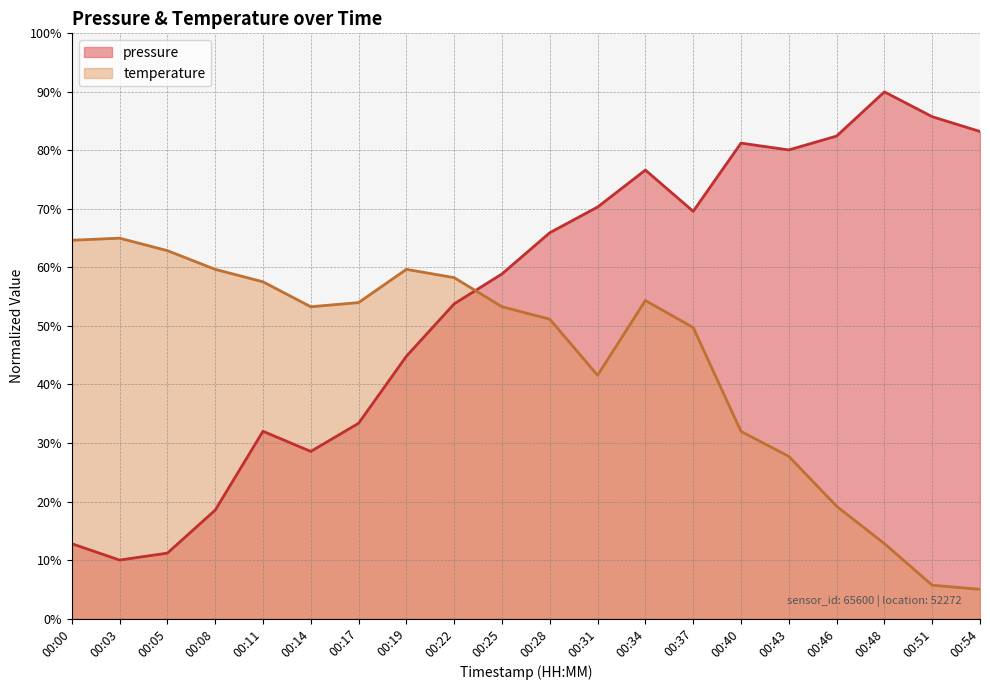

Does the chart display data point markers on the line(s)?

No